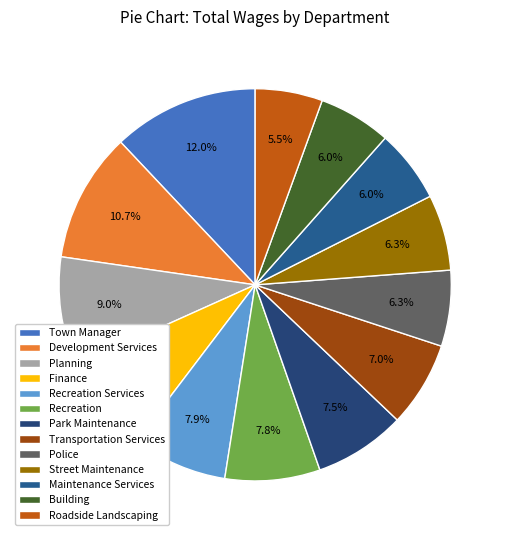

To the nearest percent, what is the difference between the Police and Planning slice percentages?

3%